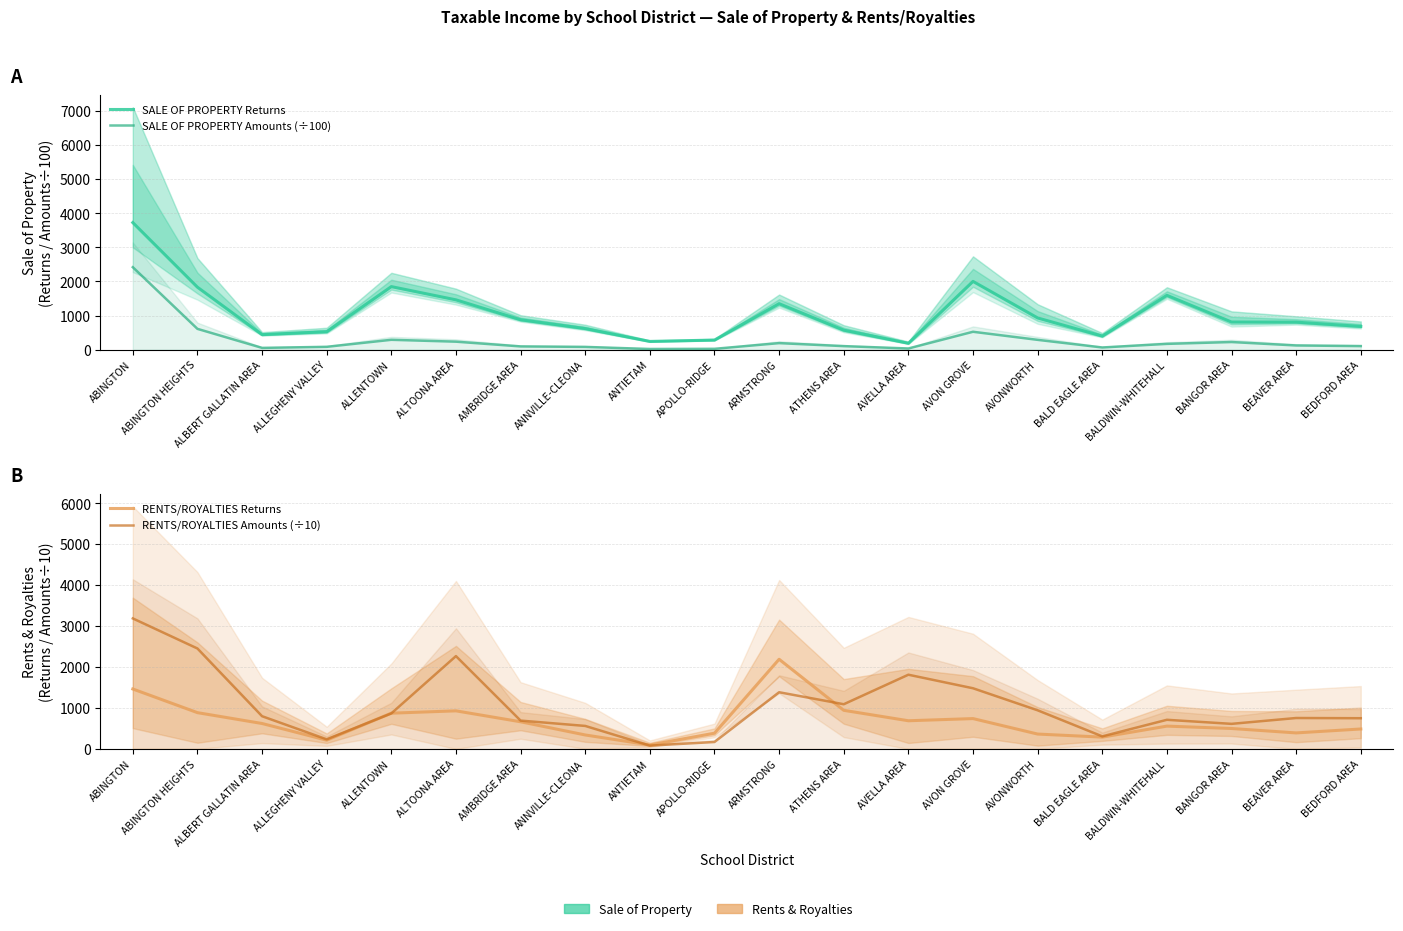

What is the sum of all RENTS/ROYALTIES Returns values?

13599.0